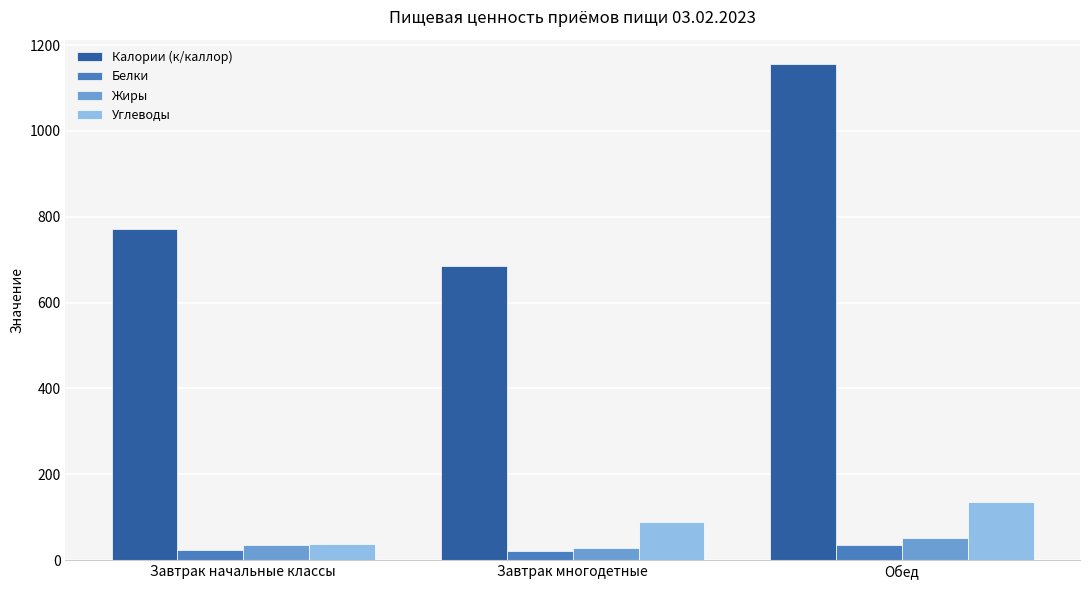

At which label is Белки closest to 28?

Завтрак начальные классы